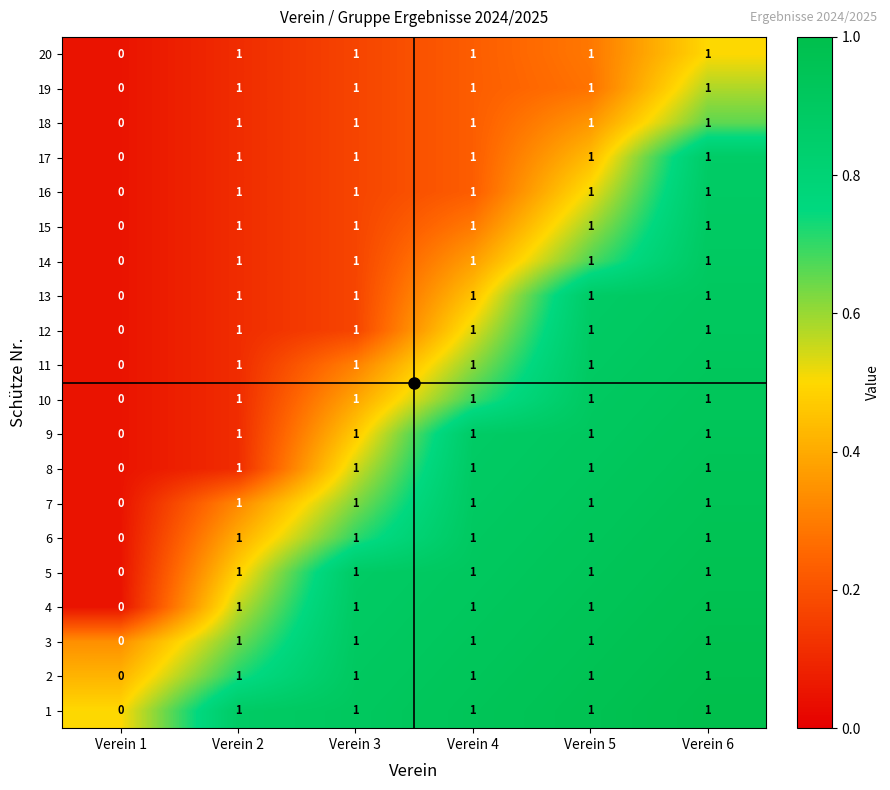

At which label is 6 closest to 0?

Verein 1